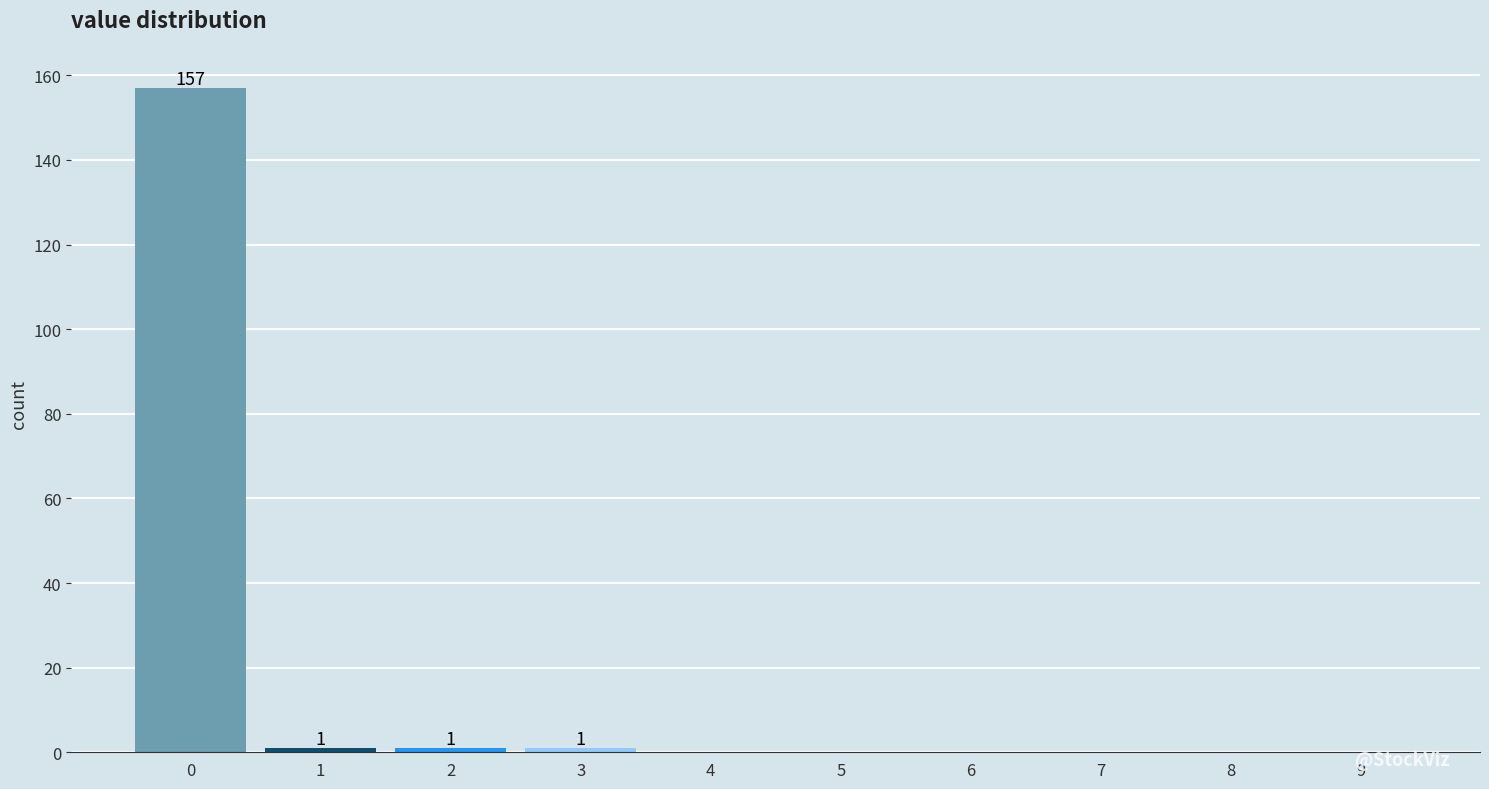

Reading left to right, what are all the values shown in this chart?

0=157	1=1	2=1	3=1	4=0	5=0	6=0	7=0	8=0	9=0